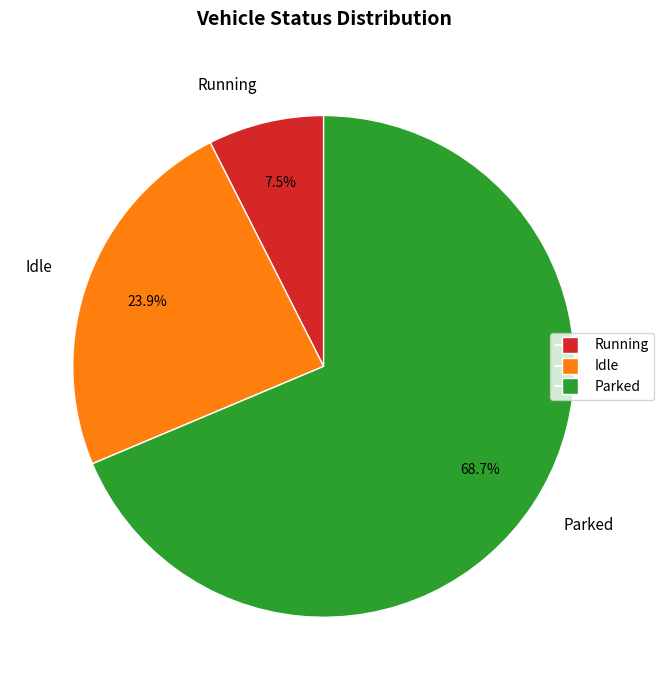

What percentage is the Parked slice, to the nearest percent?

69%